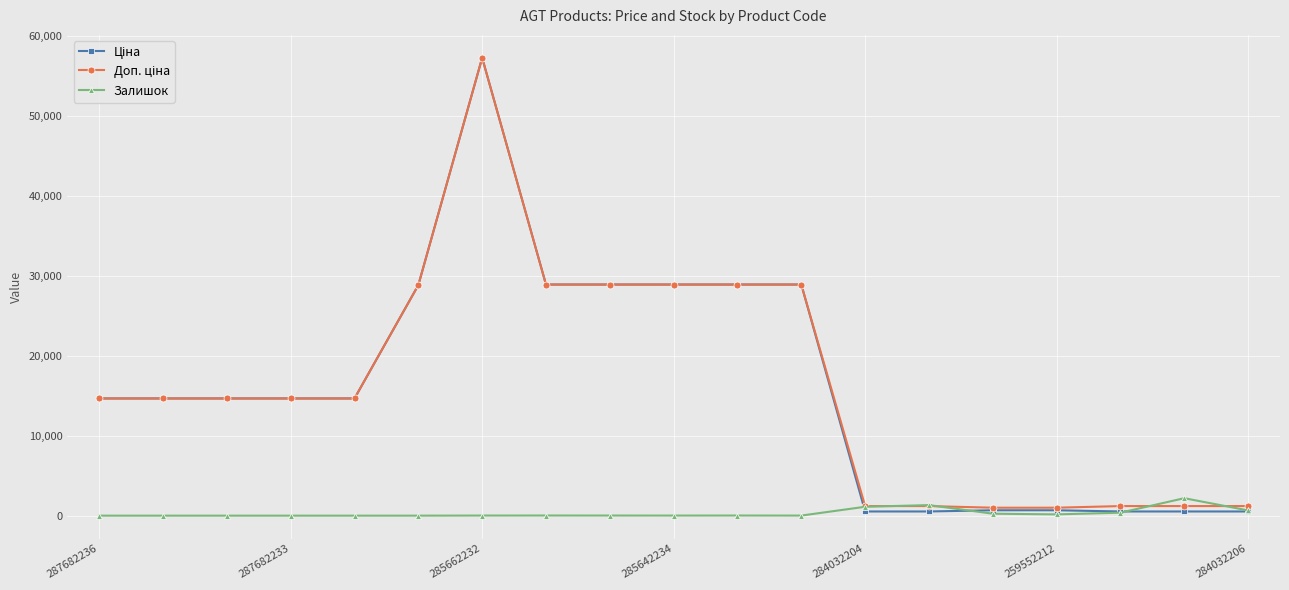

At how many categories does at least one series exceed 18706?

7